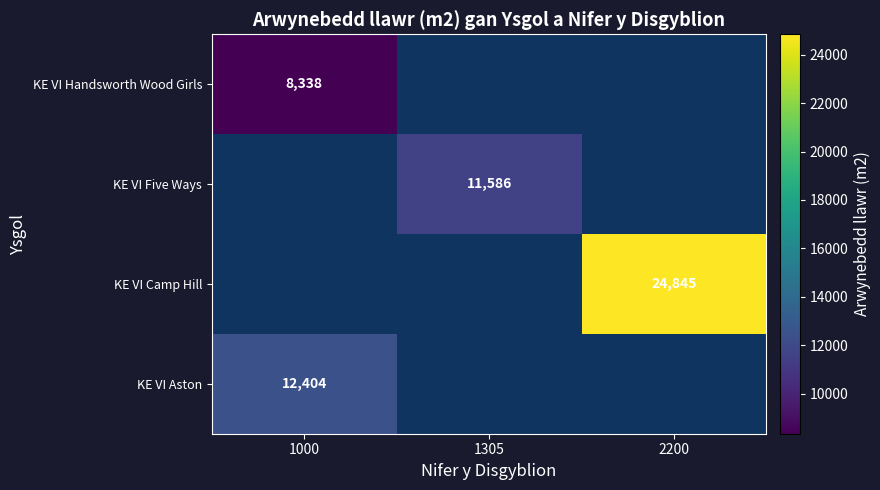

True or false: KE VI Handsworth Wood Girls has a value of 3683 at 1000.

False